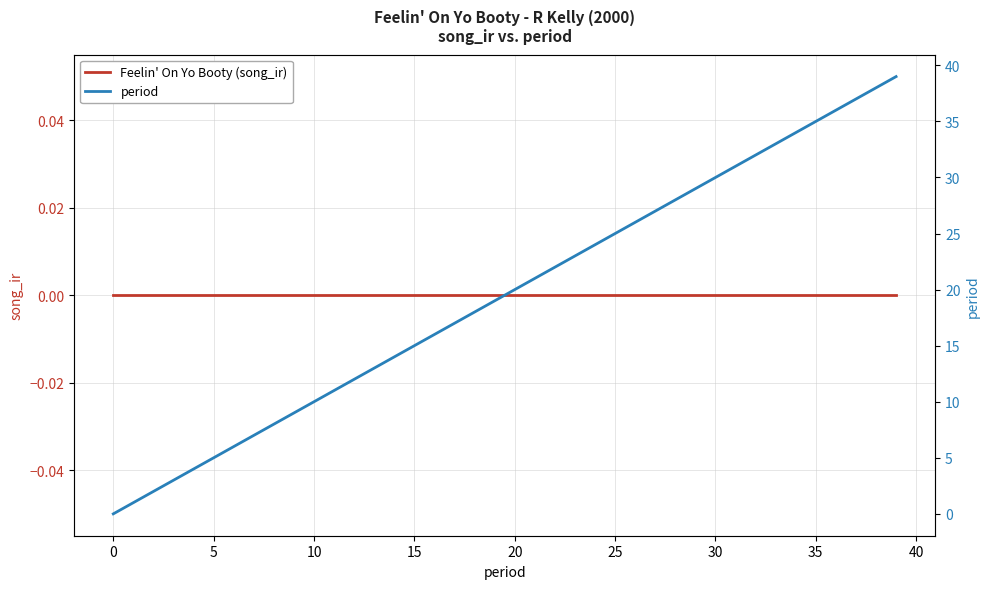

Is it true that period equals 24 at 18?

False